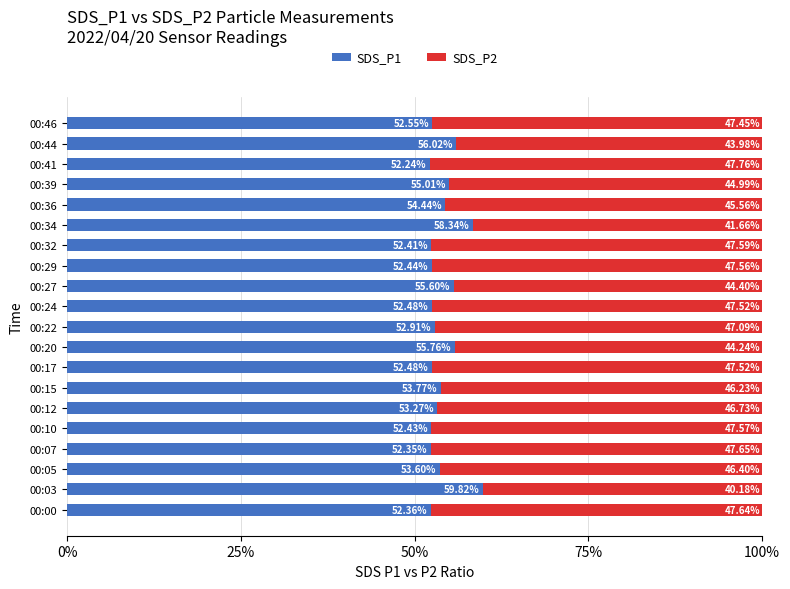

What is the difference between the second highest and second lowest values in the SDS_P1 series?

6.0